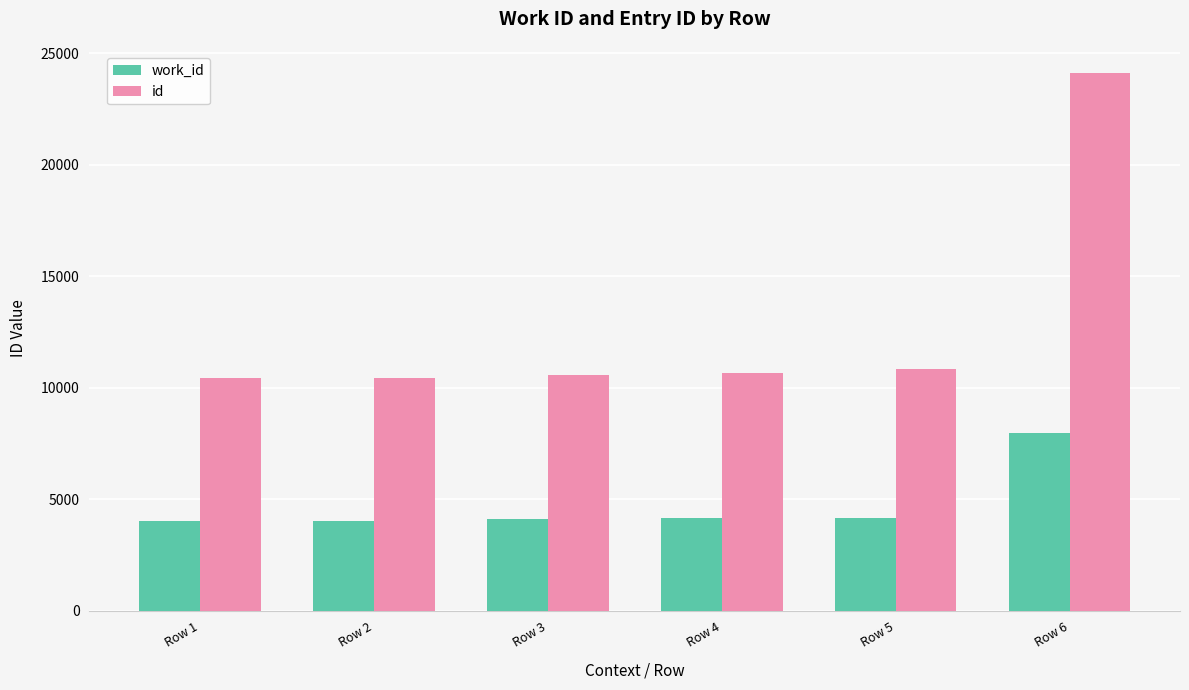

Is it true that work_id equals 4692 at Row 6?

False